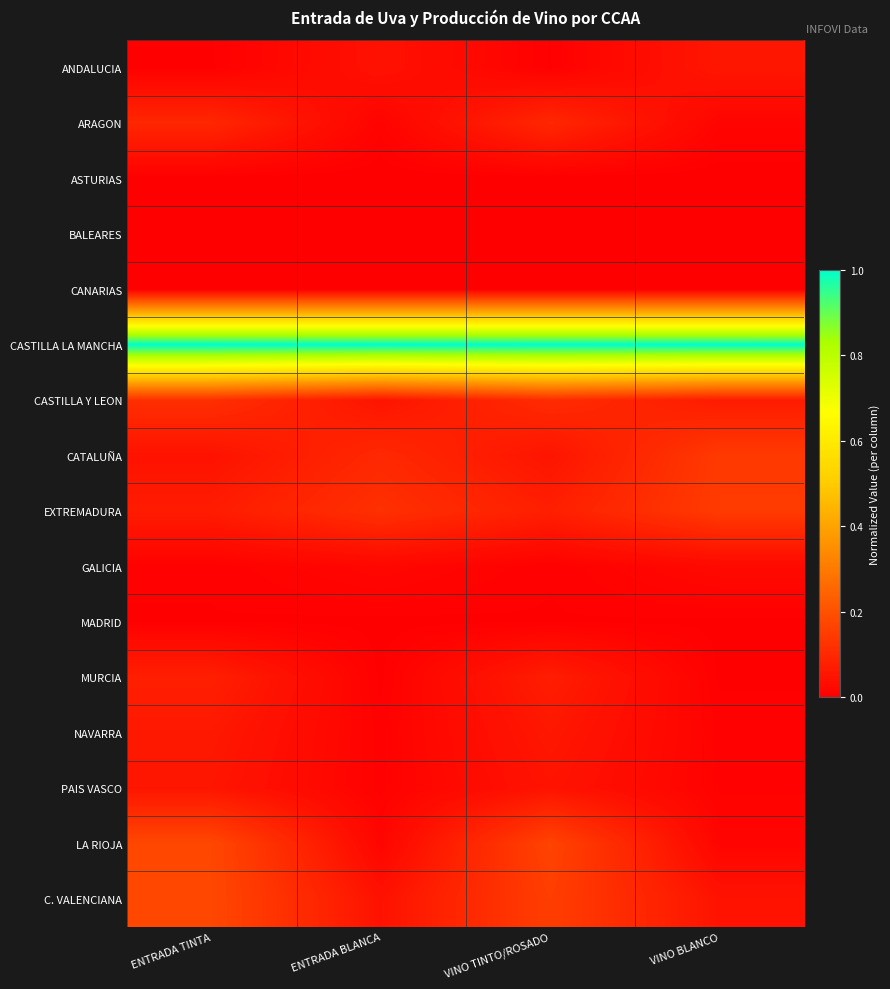

Reading right to left, list all the values displayed in this chart.

ANDALUCIA: VINO BLANCO=0.1	VINO TINTO/ROSADO=0.0	ENTRADA BLANCA=0.0	ENTRADA TINTA=0.0
ARAGON: VINO BLANCO=0.0	VINO TINTO/ROSADO=0.1	ENTRADA BLANCA=0.0	ENTRADA TINTA=0.1
ASTURIAS: VINO BLANCO=0.0	VINO TINTO/ROSADO=0.0	ENTRADA BLANCA=0.0	ENTRADA TINTA=0.0
BALEARES: VINO BLANCO=0.0	VINO TINTO/ROSADO=0.0	ENTRADA BLANCA=0.0	ENTRADA TINTA=0.0
CANARIAS: VINO BLANCO=0.0	VINO TINTO/ROSADO=0.0	ENTRADA BLANCA=0.0	ENTRADA TINTA=0.0
CASTILLA LA MANCHA: VINO BLANCO=1.0	VINO TINTO/ROSADO=1.0	ENTRADA BLANCA=1.0	ENTRADA TINTA=1.0
CASTILLA Y LEON: VINO BLANCO=0.1	VINO TINTO/ROSADO=0.1	ENTRADA BLANCA=0.1	ENTRADA TINTA=0.1
CATALUÑA: VINO BLANCO=0.1	VINO TINTO/ROSADO=0.1	ENTRADA BLANCA=0.1	ENTRADA TINTA=0.0
EXTREMADURA: VINO BLANCO=0.1	VINO TINTO/ROSADO=0.1	ENTRADA BLANCA=0.1	ENTRADA TINTA=0.1
GALICIA: VINO BLANCO=0.0	VINO TINTO/ROSADO=0.0	ENTRADA BLANCA=0.0	ENTRADA TINTA=0.0
MADRID: VINO BLANCO=0.0	VINO TINTO/ROSADO=0.0	ENTRADA BLANCA=0.0	ENTRADA TINTA=0.0
MURCIA: VINO BLANCO=0.0	VINO TINTO/ROSADO=0.1	ENTRADA BLANCA=0.0	ENTRADA TINTA=0.1
NAVARRA: VINO BLANCO=0.0	VINO TINTO/ROSADO=0.1	ENTRADA BLANCA=0.0	ENTRADA TINTA=0.1
PAIS VASCO: VINO BLANCO=0.0	VINO TINTO/ROSADO=0.0	ENTRADA BLANCA=0.0	ENTRADA TINTA=0.1
LA RIOJA: VINO BLANCO=0.0	VINO TINTO/ROSADO=0.2	ENTRADA BLANCA=0.0	ENTRADA TINTA=0.2
C. VALENCIANA: VINO BLANCO=0.0	VINO TINTO/ROSADO=0.2	ENTRADA BLANCA=0.0	ENTRADA TINTA=0.2